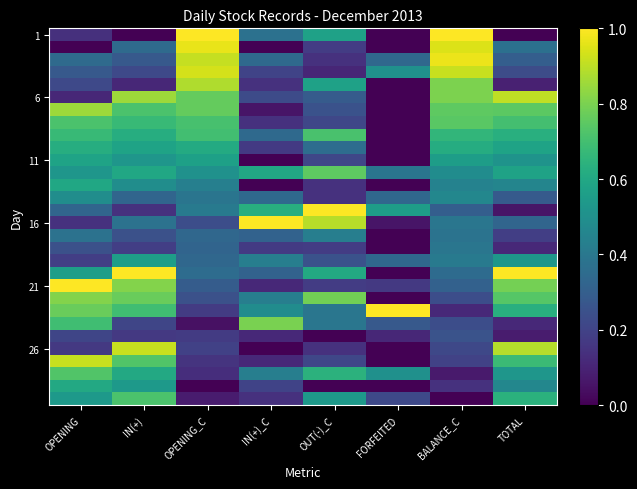

What is the spread (max minus min) of values at FORFEITED?

1.0